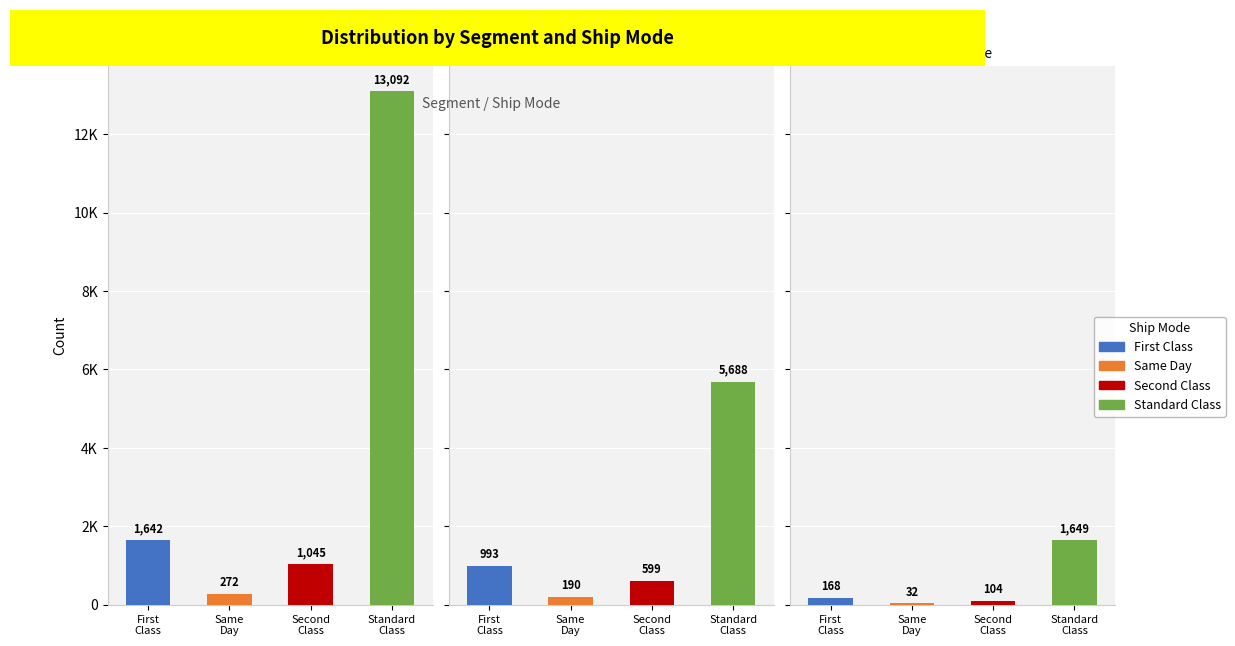

True or false: Second Class has a value of 104 at 2.

True